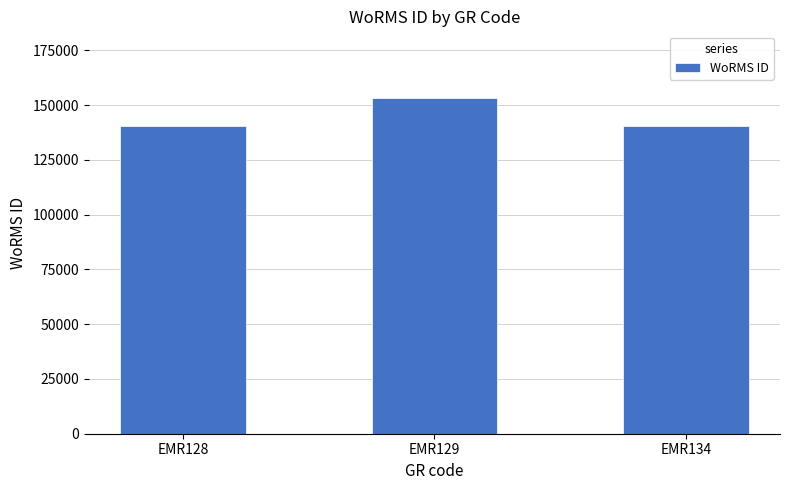

Count the number of categories in the chart.

3